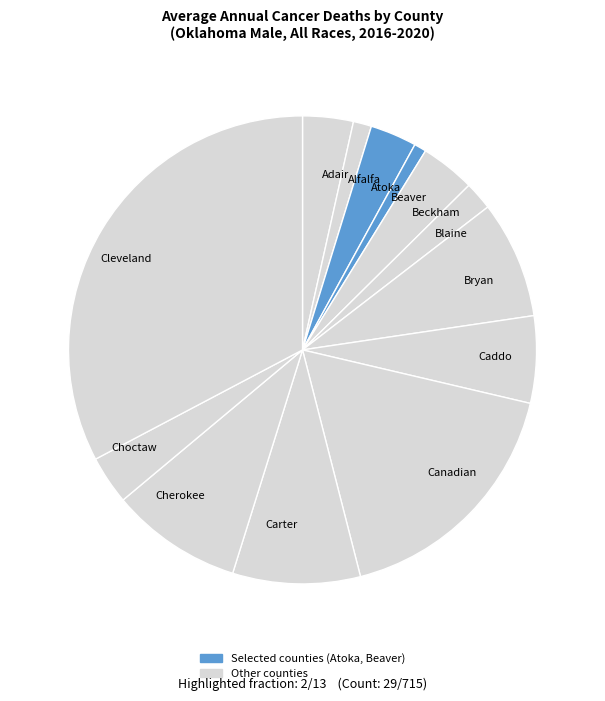

True or false: Atoka accounts for 3% of the total.

True